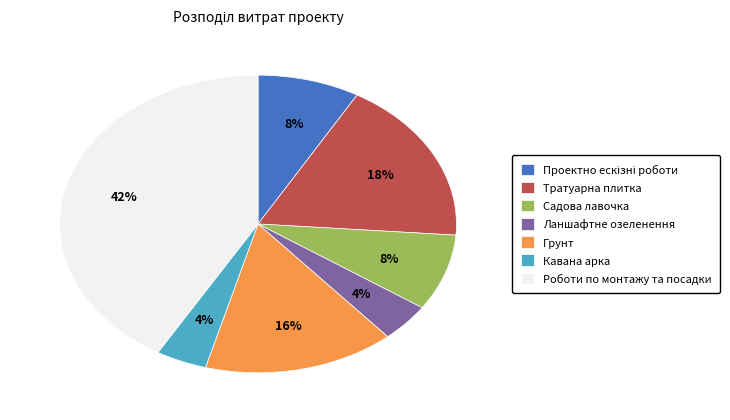

How many segments does this pie chart have?

7